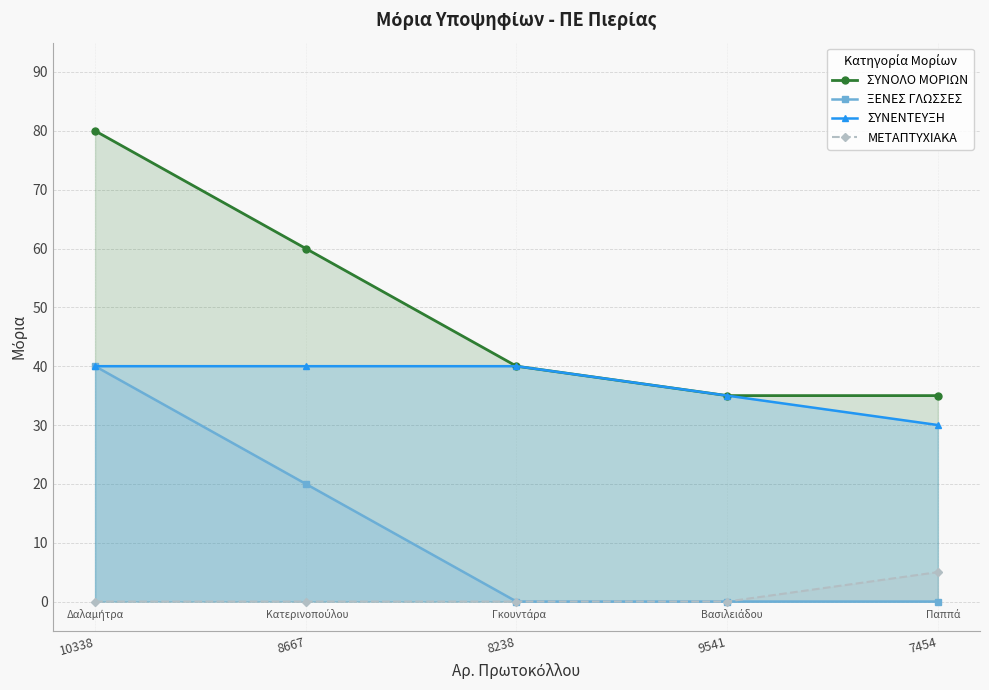

The value of ΞΕΝΕΣ ΓΛΩΣΣΕΣ at 7454 is -12. True or false?

False